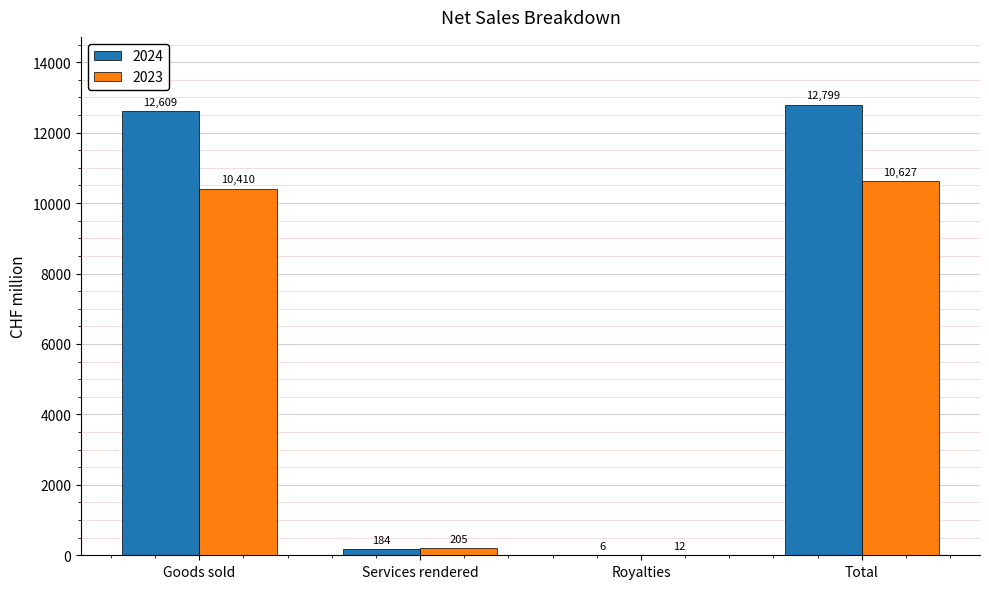

At which category is the sum across all series the highest?

Total